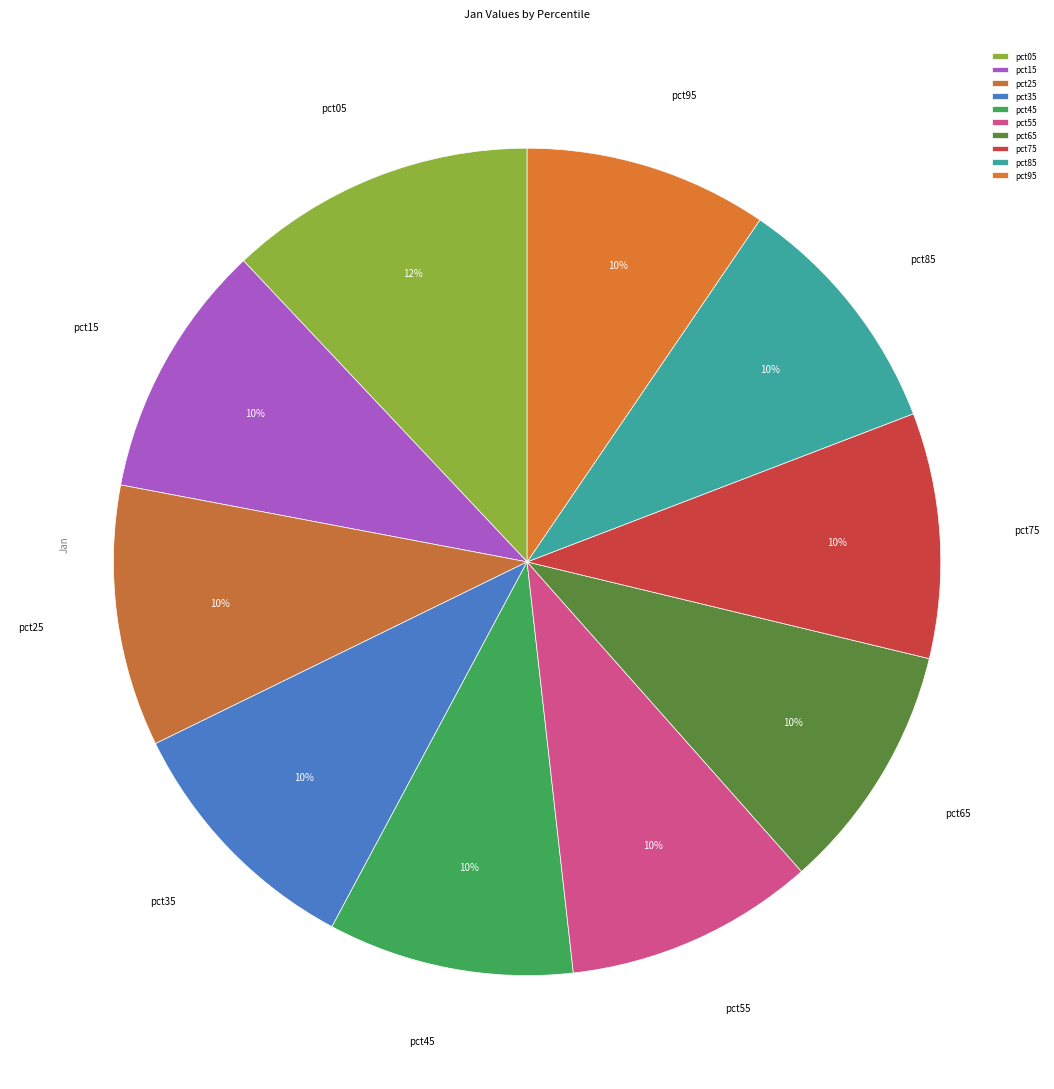

To the nearest percent, what percentage of the pie is pct95?

10%